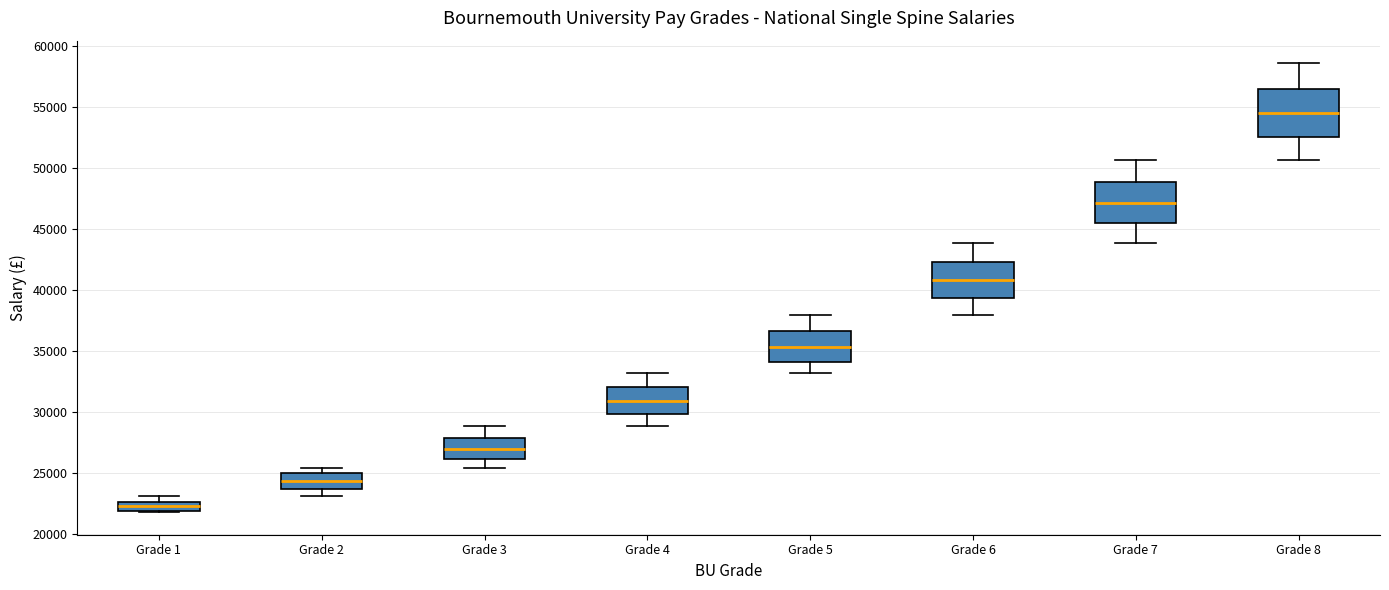

Which box is the tallest, from its lower edge to its upper edge?

Grade 8